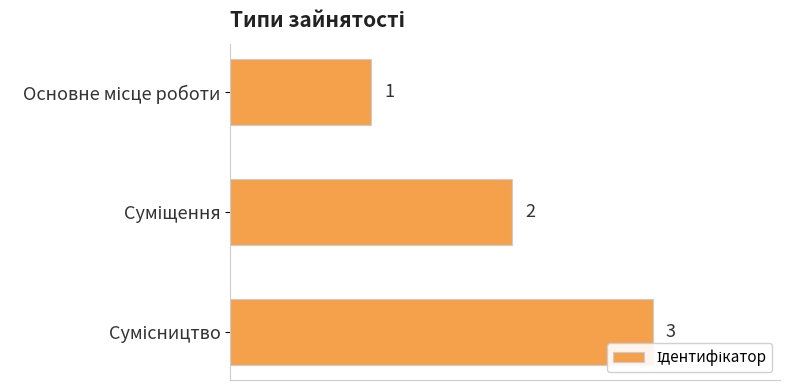

Count the values in the range 1 to 3.

3